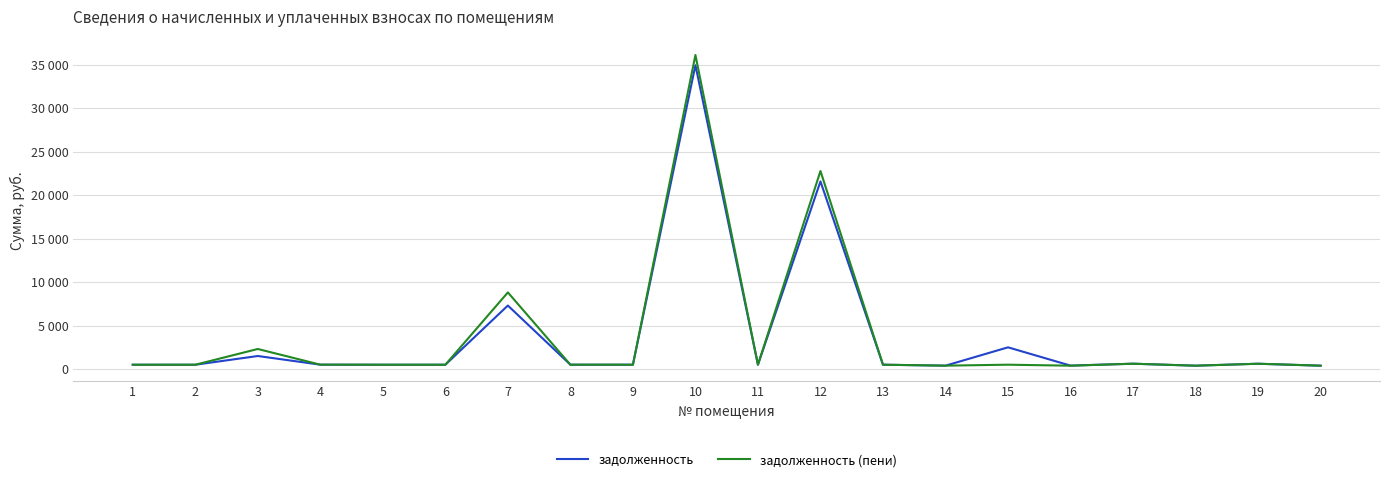

What is the value of the задолженность (пени) point at the 9th from the left?

505.8